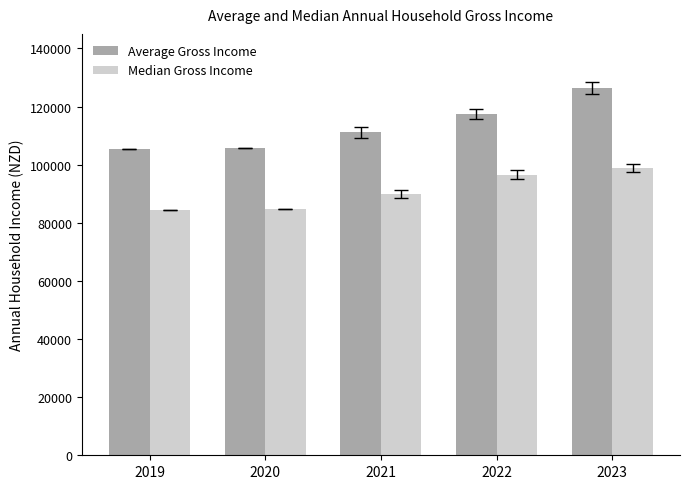

What is the sum of all Average Gross Income values?

566131